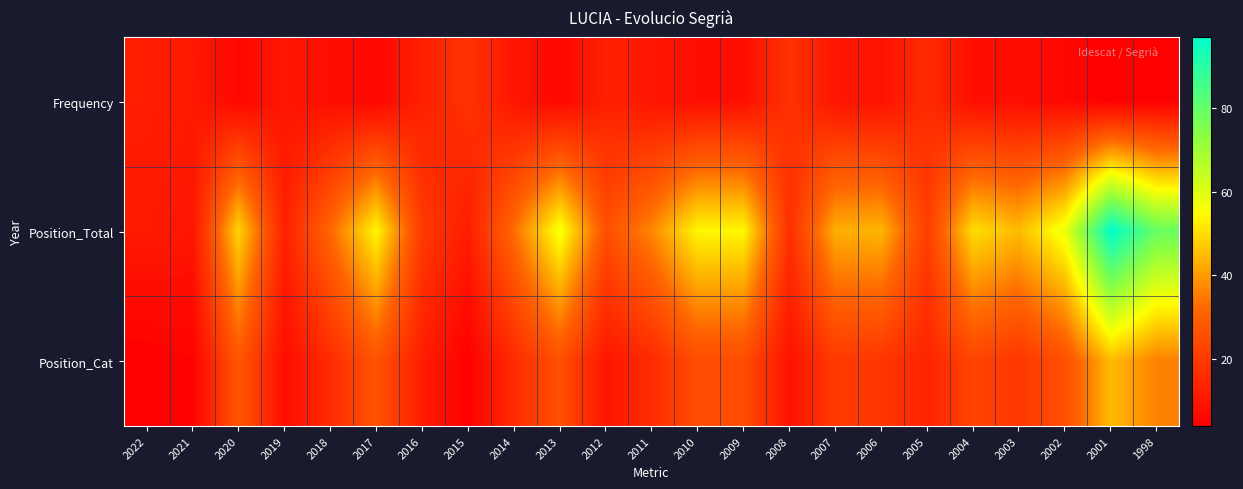

What is the greatest value displayed?

97